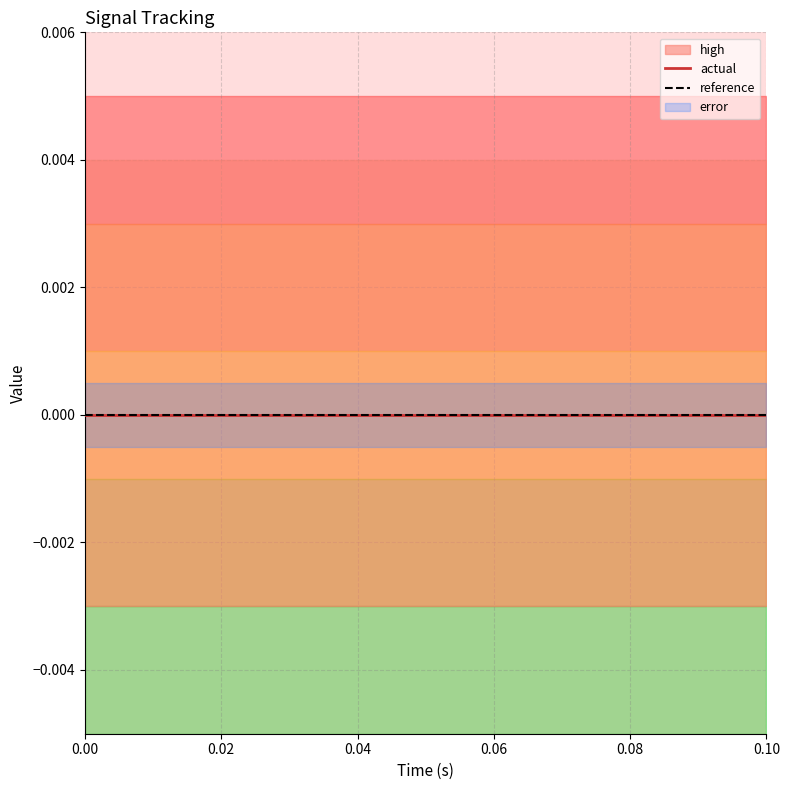

True or false: reference and actual intersect in this chart.

False